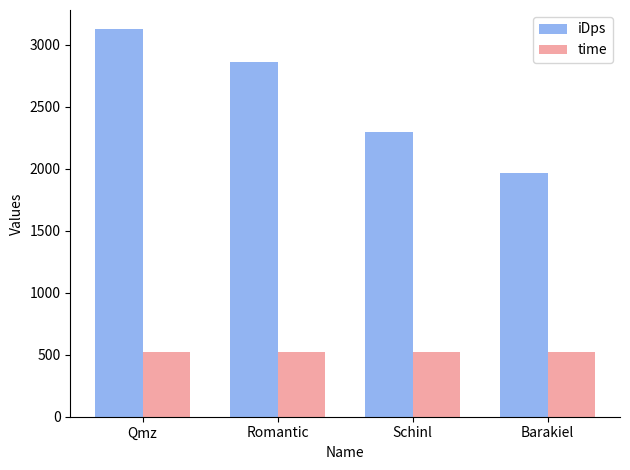

What is the sum of all time values?

2100.0